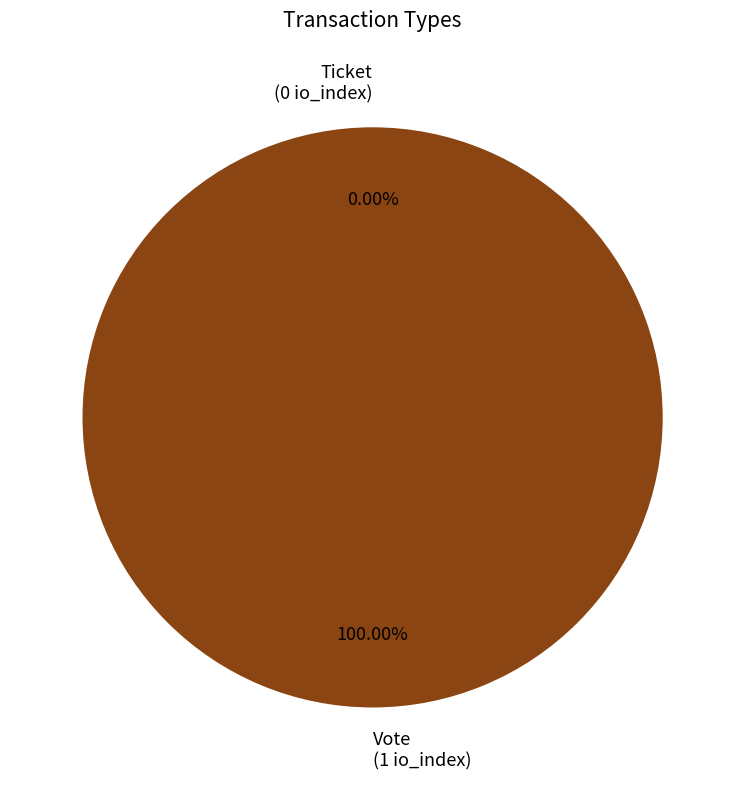

To the nearest percent, what is the combined percentage of Ticket and Vote?

100%